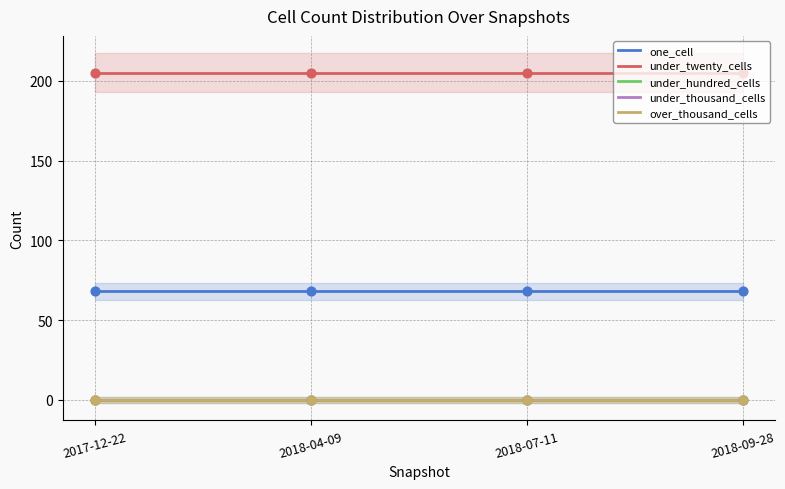

Which series contains the highest Y value?

under_twenty_cells